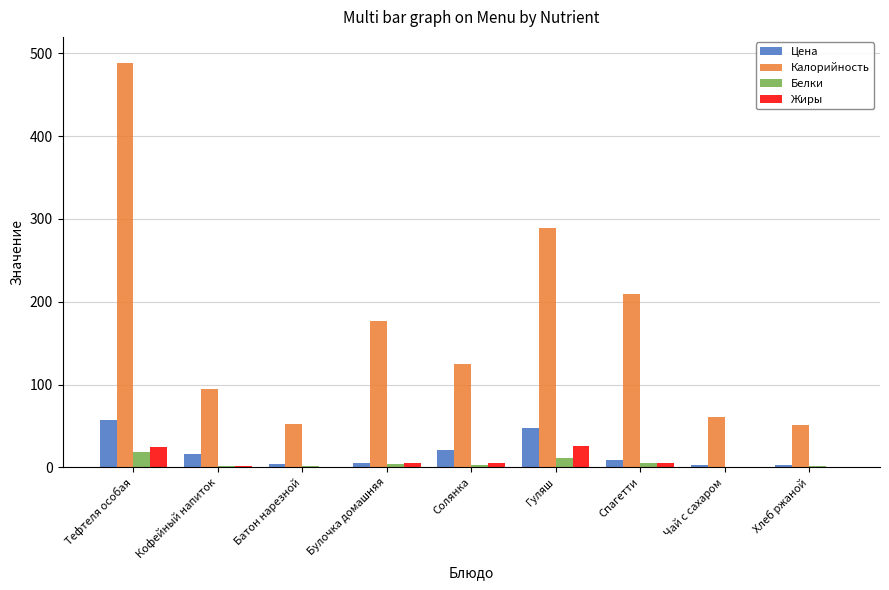

The Белки series shows 0.2 at Чай с сахаром. True or false?

True